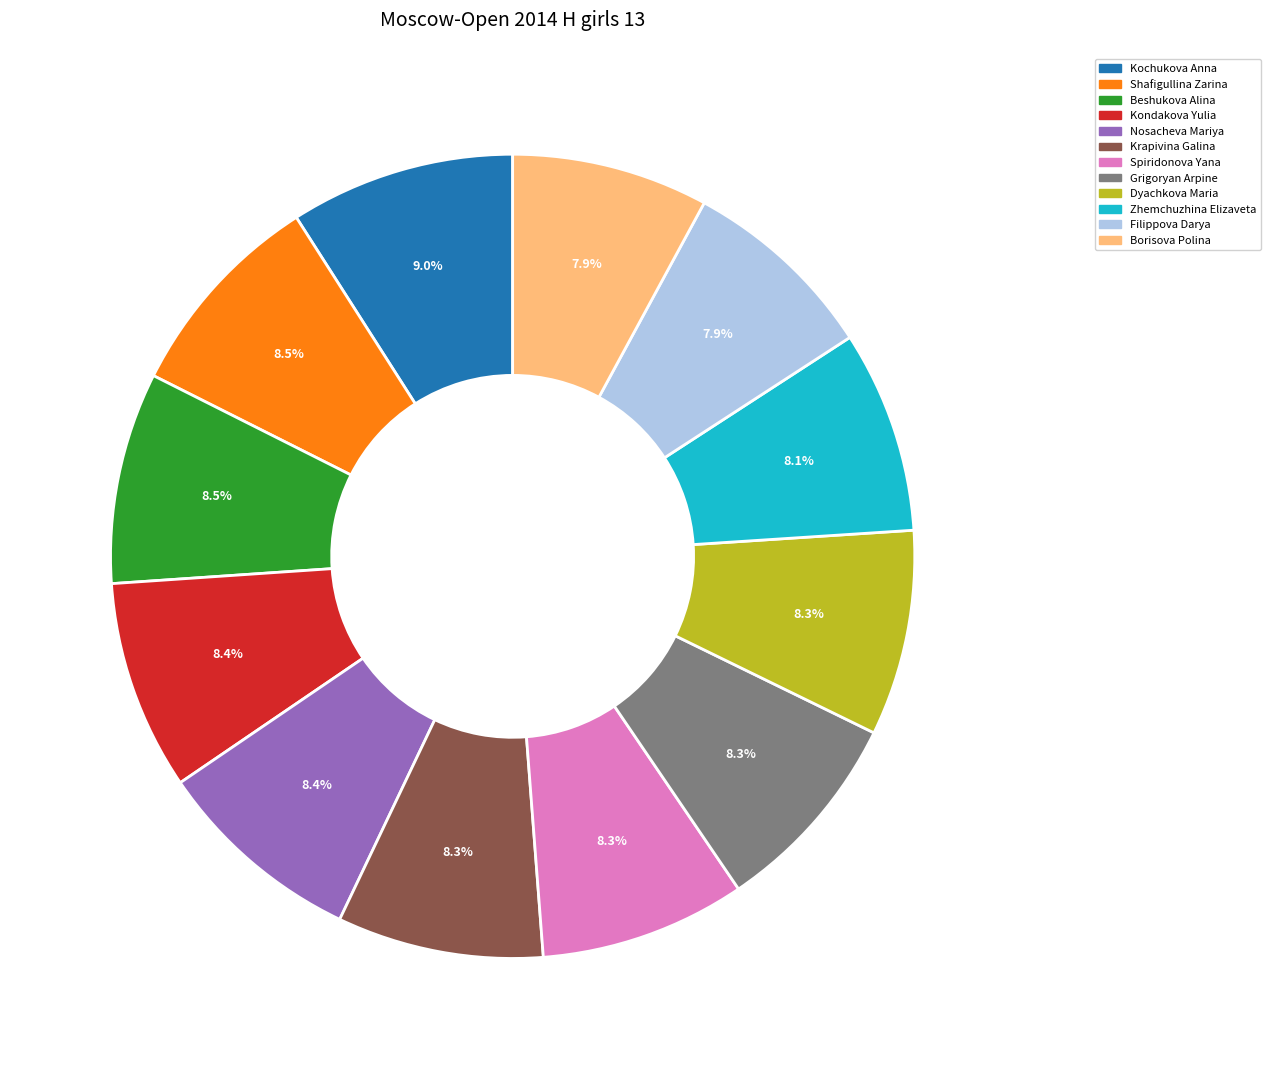

Do Grigoryan Arpine and Shafigullina Zarina together represent more than half of the pie?

No